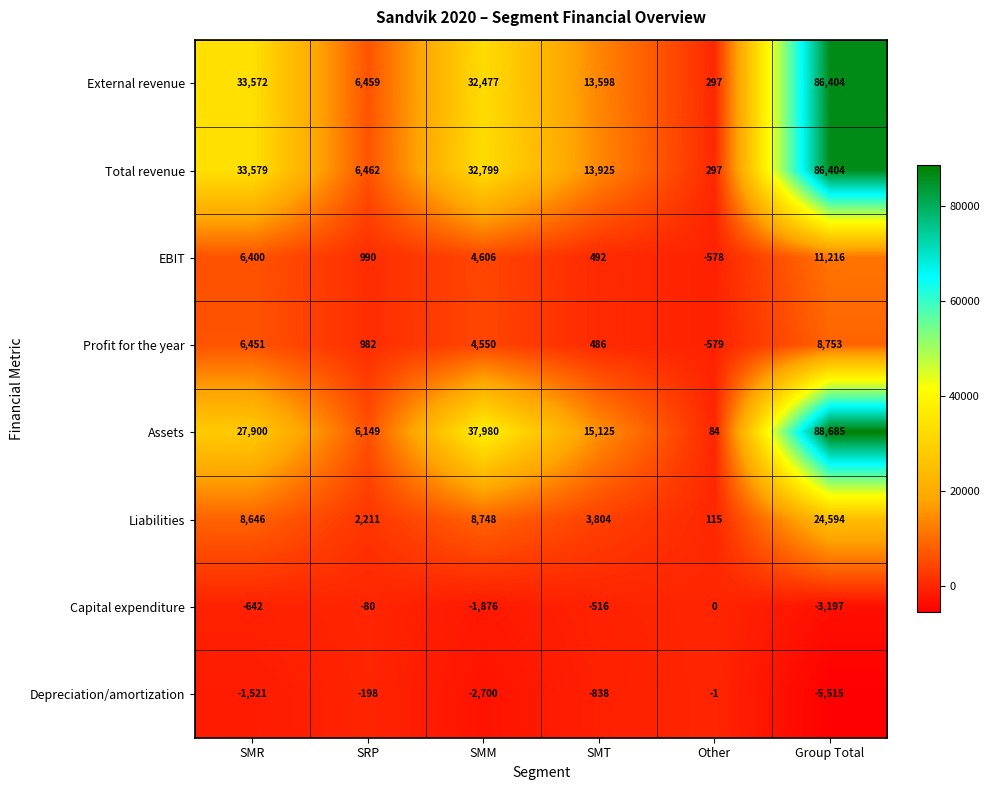

The EBIT series shows 478 at SRP. True or false?

False